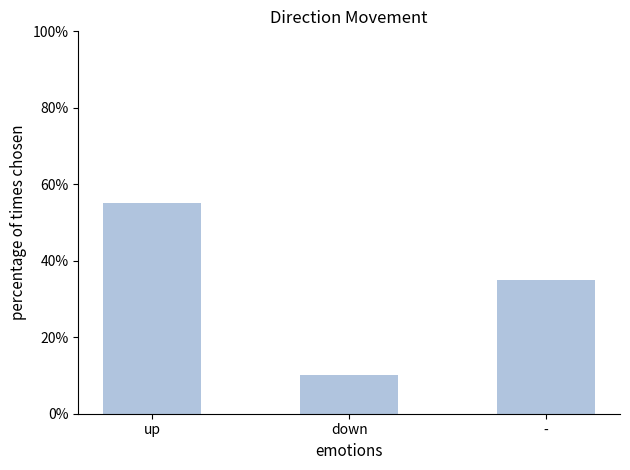

Which label corresponds to the largest value in the chart?

up